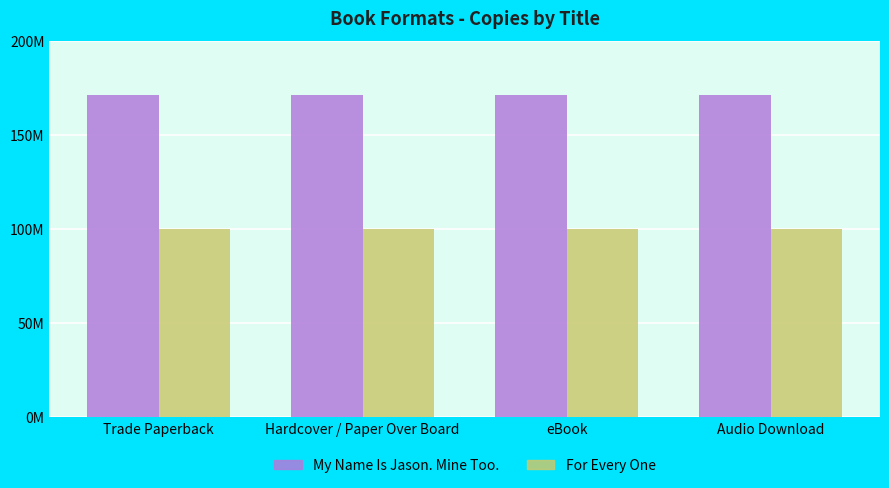

At which label does For Every One reach its minimum?

Trade Paperback